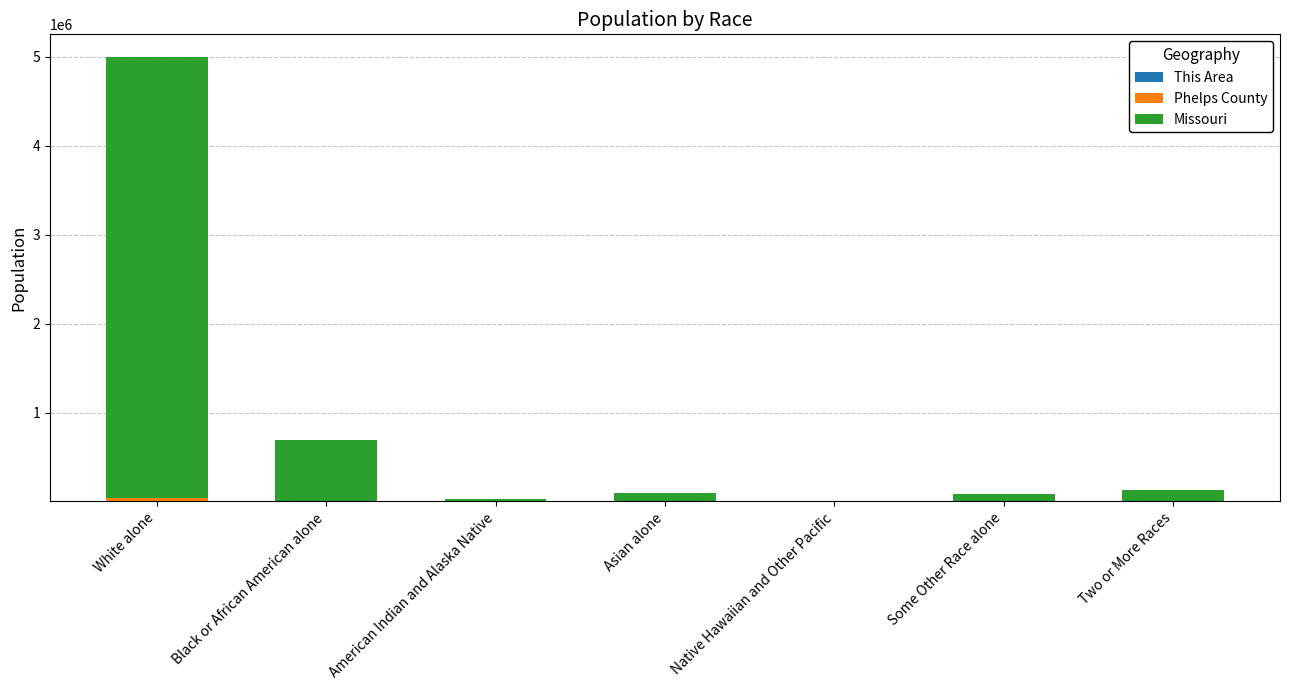

How many categories are shown in the chart?

7